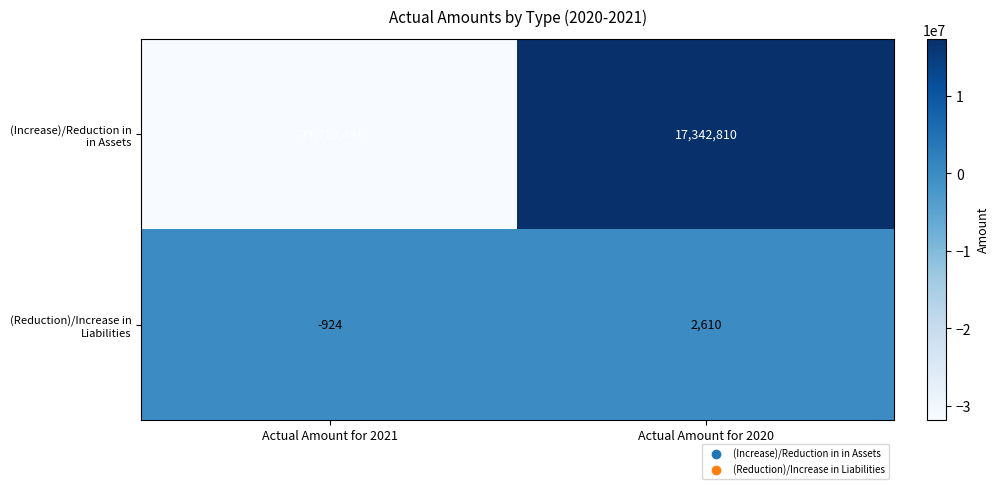

What is the sum of the (Reduction)/Increase in Liabilities values at Actual Amount for 2020 and Actual Amount for 2021?

1686